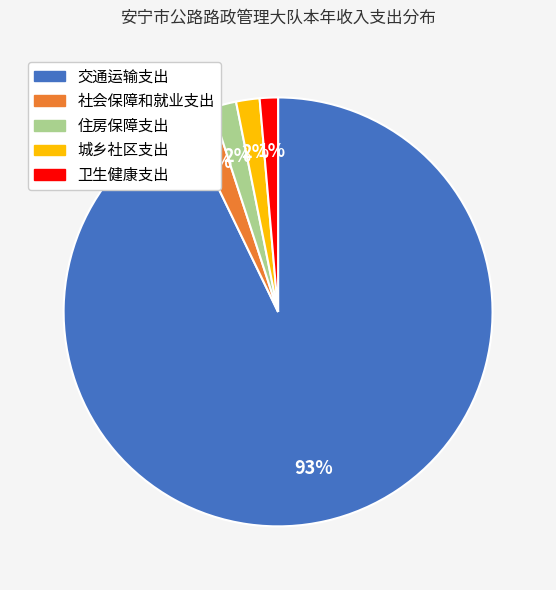

Is the sum of 城乡社区支出 and 社会保障和就业支出 greater than half?

No